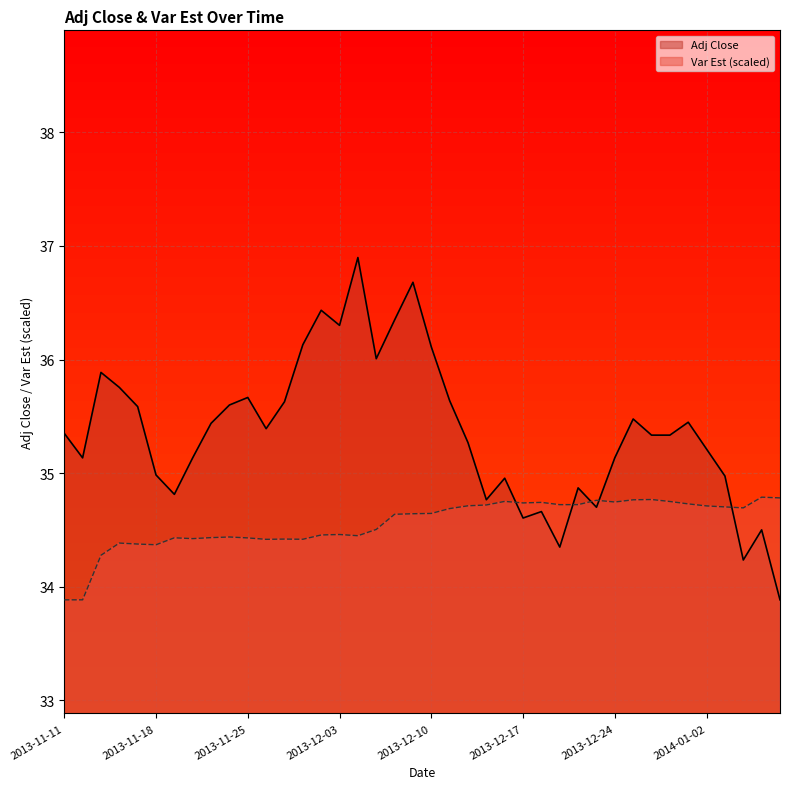

Rank the series by their maximum value, from highest to lowest.

Adj Close, Var Est (scaled)